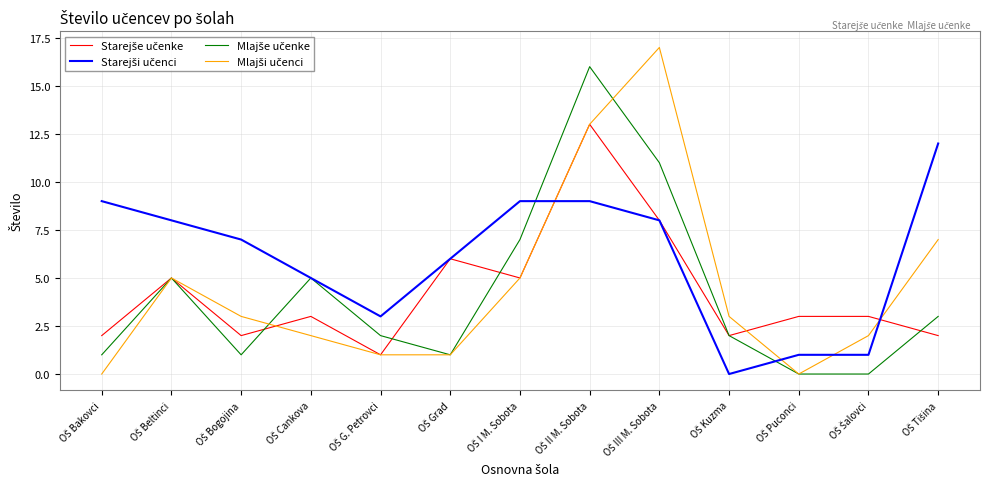

What is the maximum value shown in the chart?

17